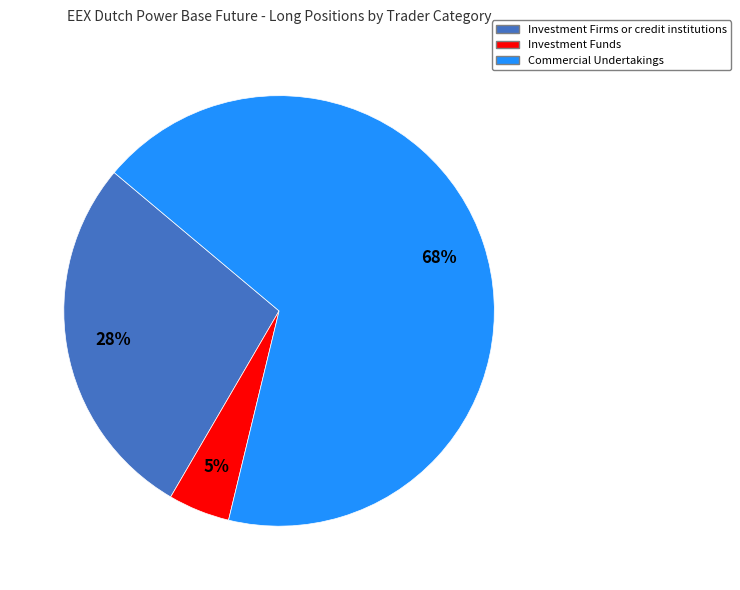

Is there any slice that represents more than half of the pie?

Yes